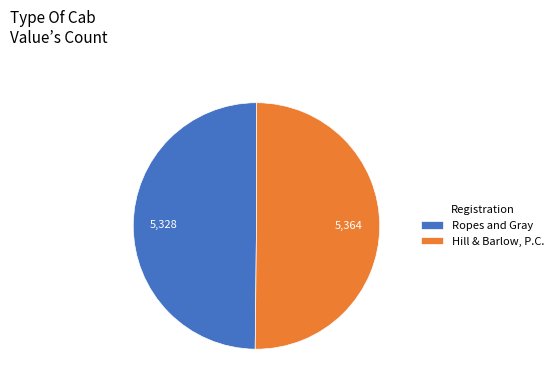

What is the ratio of the value at Hill & Barlow, P.C. to the value at Ropes and Gray?

1.0